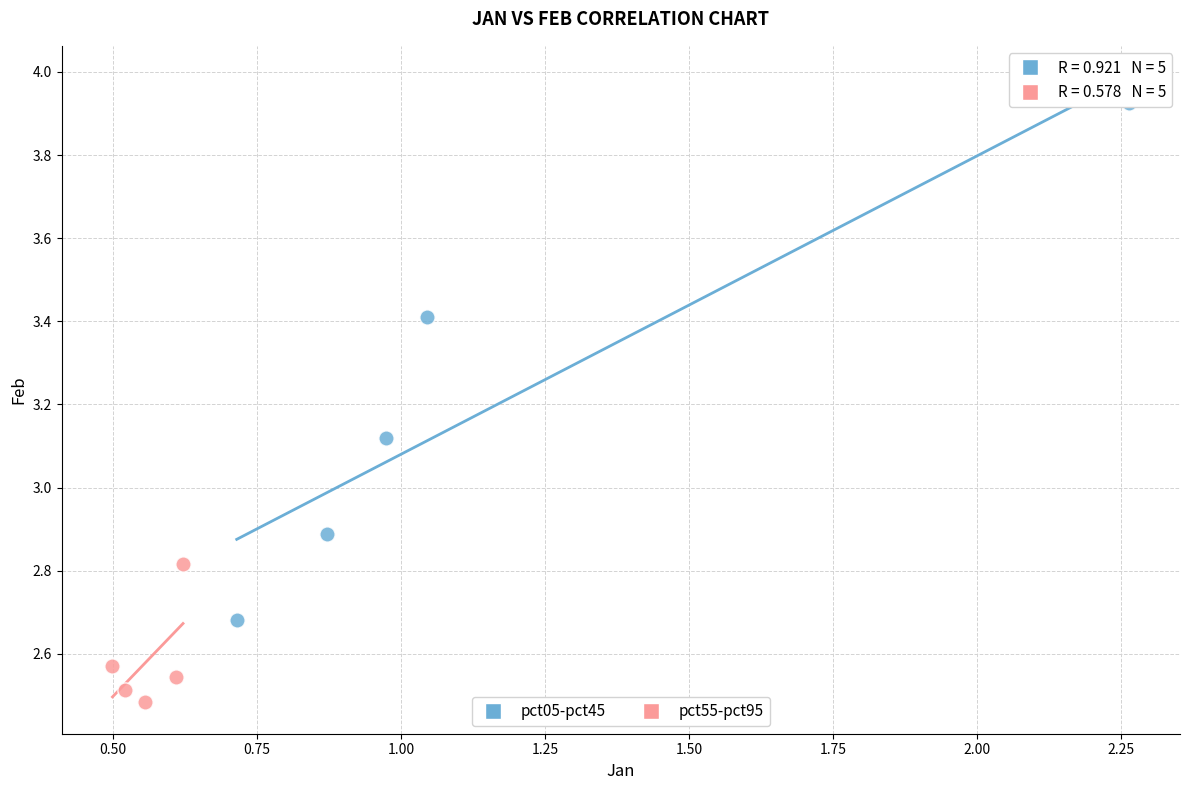

What are all the series names shown in the legend?

pct05-pct45, pct55-pct95